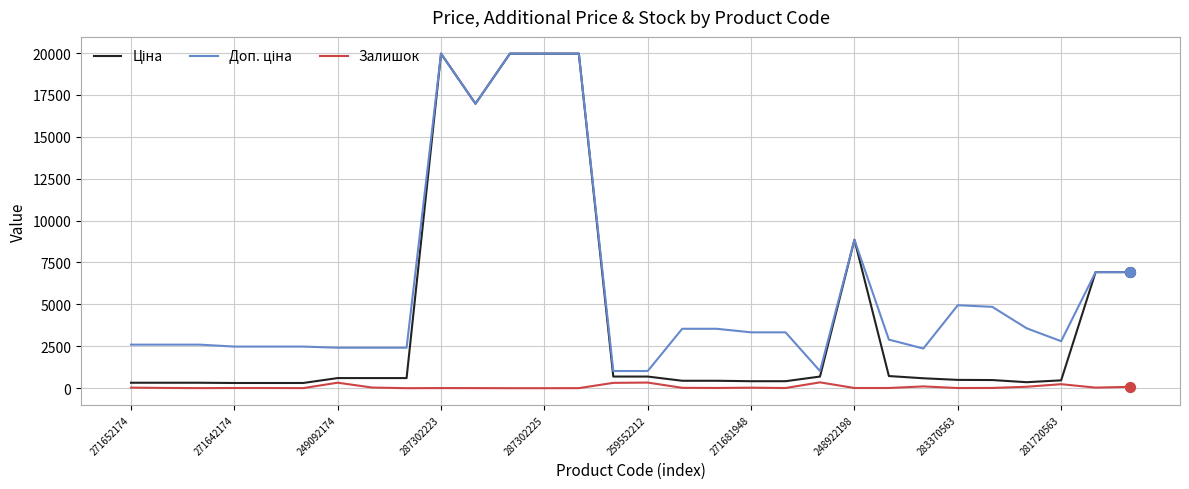

What is the greatest value displayed?

19964.2